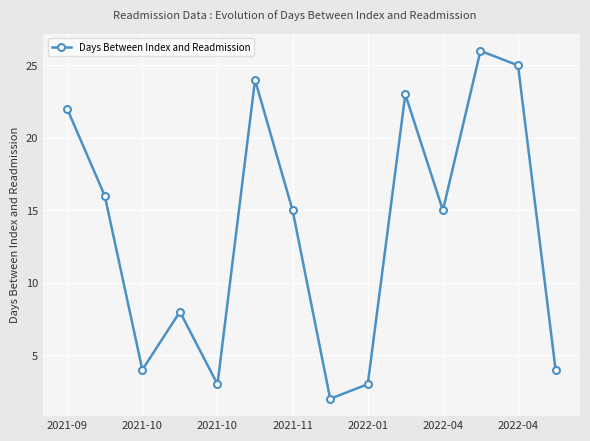

What is the maximum value shown in the chart?

26